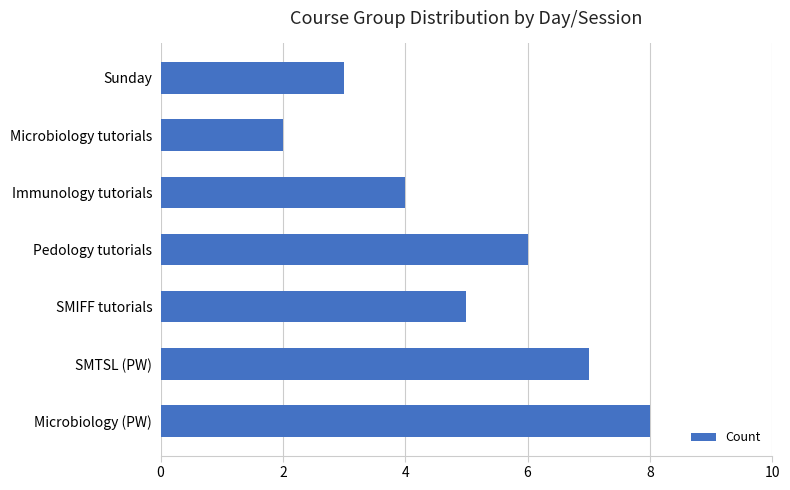

Reading bottom to top, what are all the values shown in this chart?

8	7	5	6	4	2	3